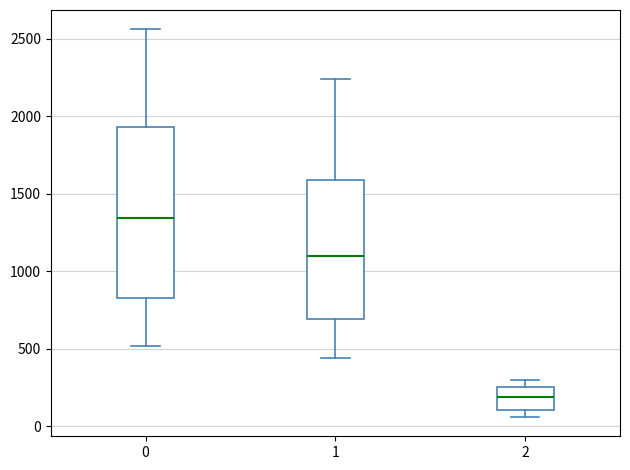

Reading left to right, transcribe this box plot: for each box, give where its median line is, the range the box spans, and where its two whiskers end, as read against the y-axis. The values are not printed on the chart, so give them approximately, as read against the axis.

0: median 1350, box 850 to 1950, whiskers 500 to 2550
1: median 1100, box 700 to 1600, whiskers 450 to 2250
2: median 200, box 100 to 250, whiskers 50 to 300